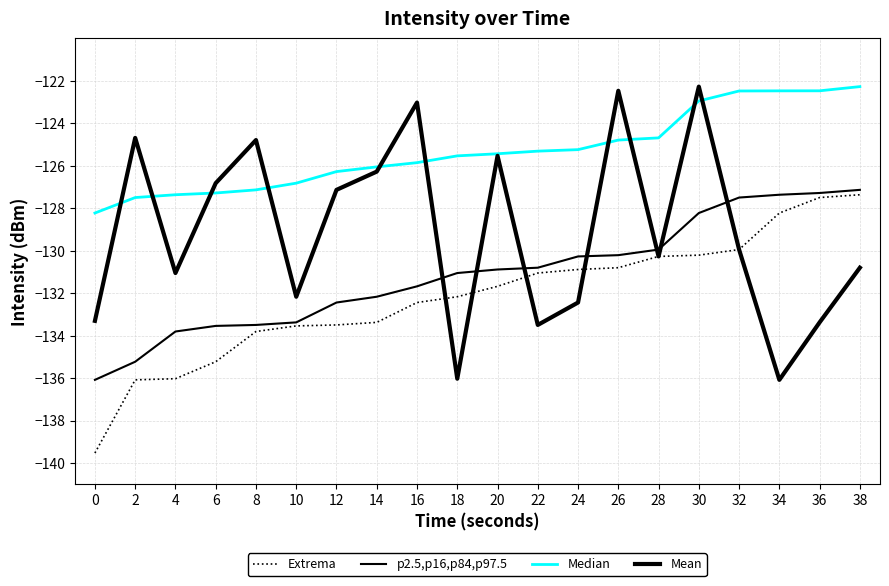

Does the chart display data point markers on the line(s)?

No